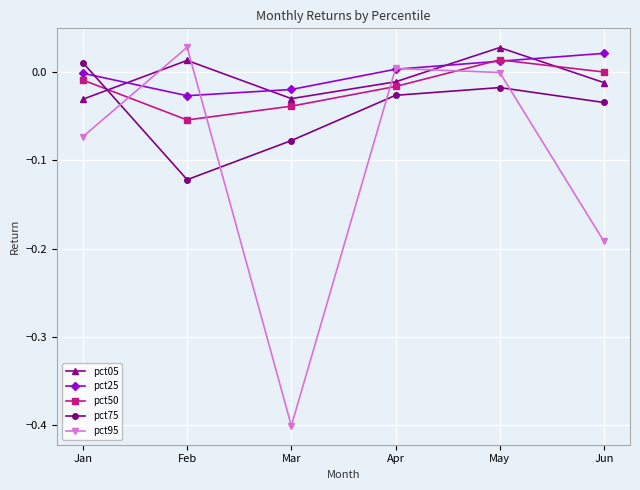

At which category does pct95 reach its first local peak?

Feb